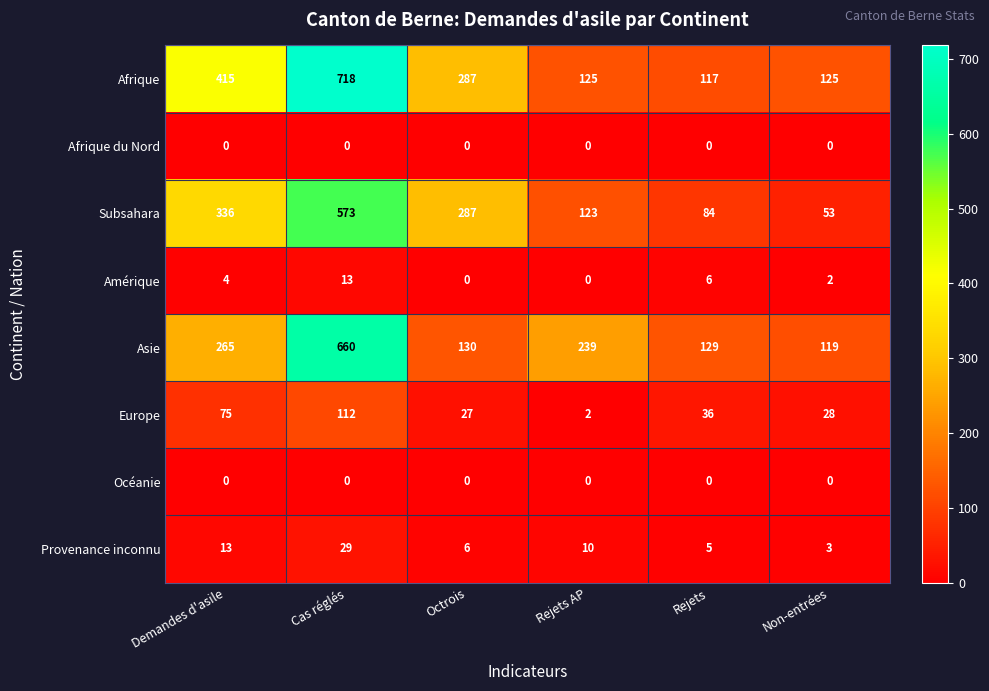

What is the total value across all series at Rejets AP?

499